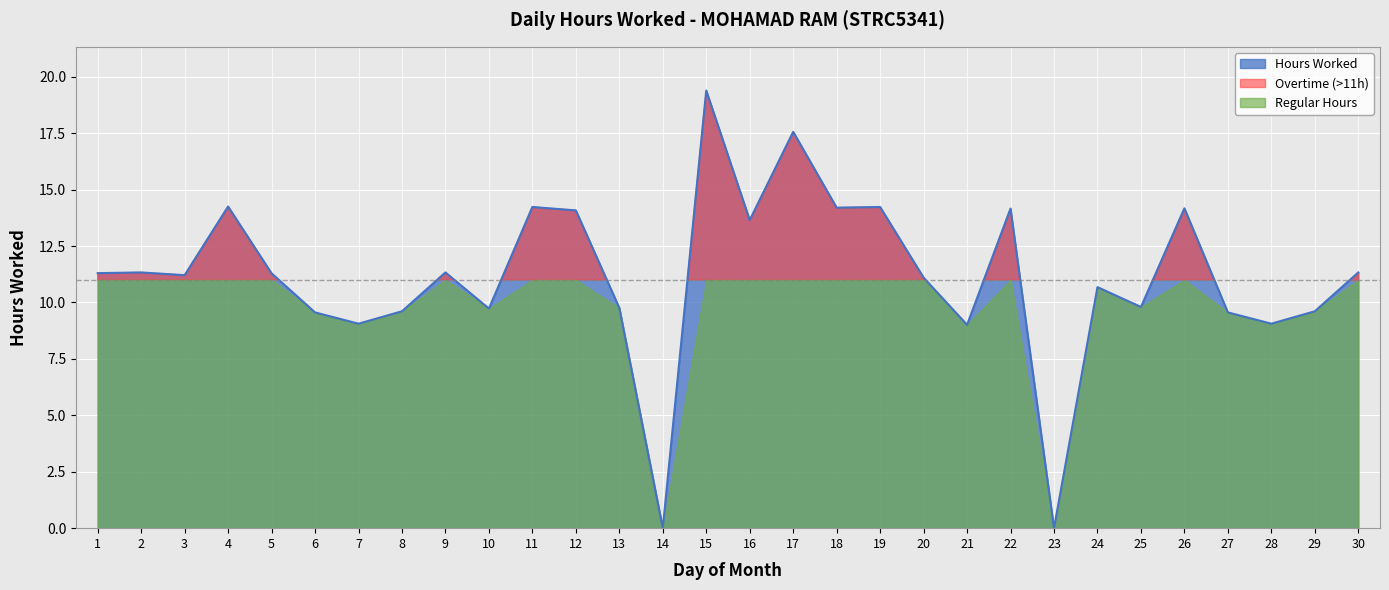

Reading left to right, extract all data points from this chart.

1=11.3	2=11.3	3=11.2	4=14.2	5=11.3	6=9.6	7=9.1	8=9.6	9=11.3	10=9.7	11=14.2	12=14.1	13=9.8	14=0.0	15=19.4	16=13.7	17=17.6	18=14.2	19=14.2	20=11.1	21=9.0	22=14.2	23=0.0	24=10.7	25=9.8	26=14.2	27=9.6	28=9.1	29=9.6	30=11.3